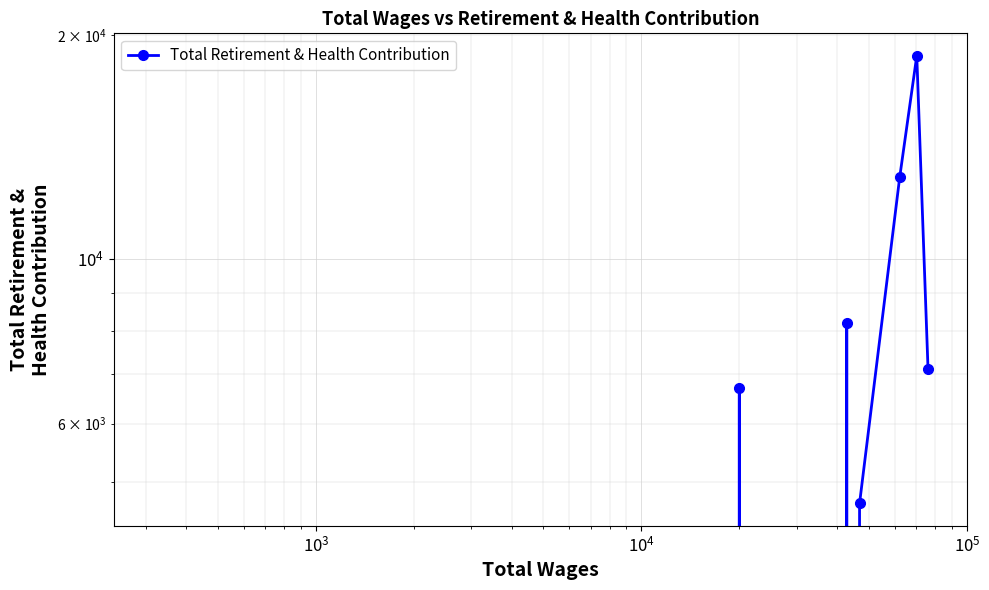

Reading right to left, extract all data points from this chart.

7099	18775	12871	4684	0	8196	0	6692	0	0	0	0